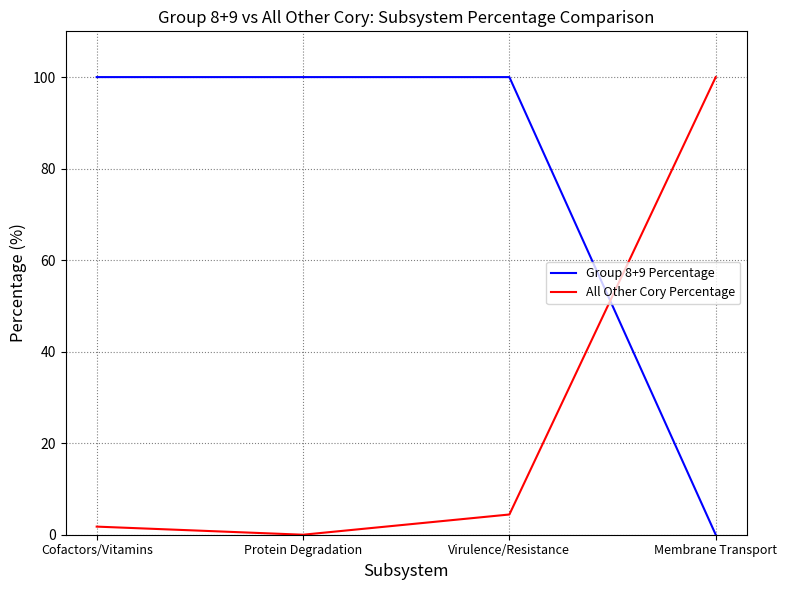

Where is All Other Cory Percentage nearest to the value 50?

Virulence/Resistance